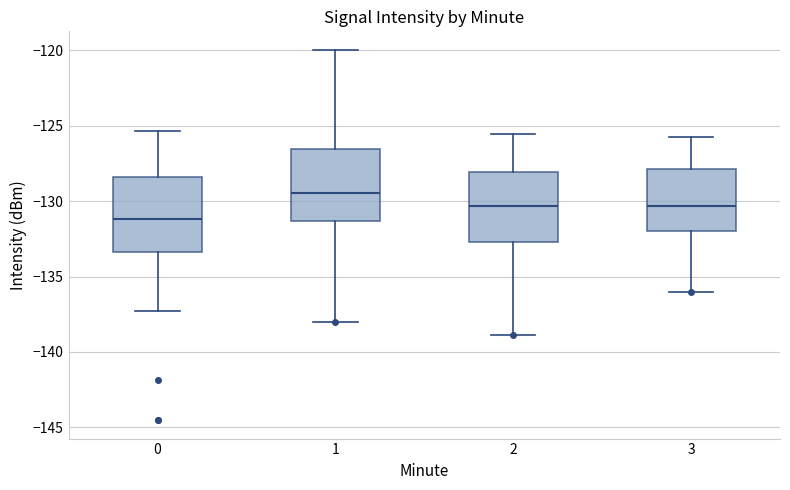

Reading left to right, transcribe this box plot: for each box, give where its median line is, the range the box spans, and where its two whiskers end, as read against the y-axis. The values are not printed on the chart, so give them approximately, as read against the axis.

0: median -131.0, box -133.5 to -128.5, whiskers -137.5 to -125.5
1: median -129.5, box -131.5 to -126.5, whiskers -138.0 to -120.0
2: median -130.5, box -132.5 to -128.0, whiskers -139.0 to -125.5
3: median -130.5, box -132.0 to -128.0, whiskers -136.0 to -126.0